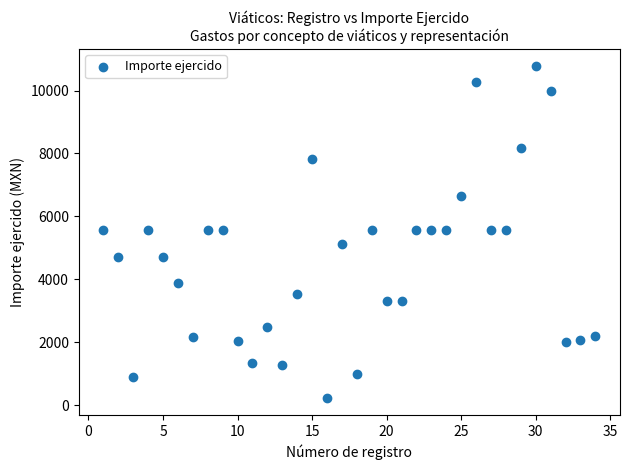

What is the range of Y values (max minus min)?

10580.0